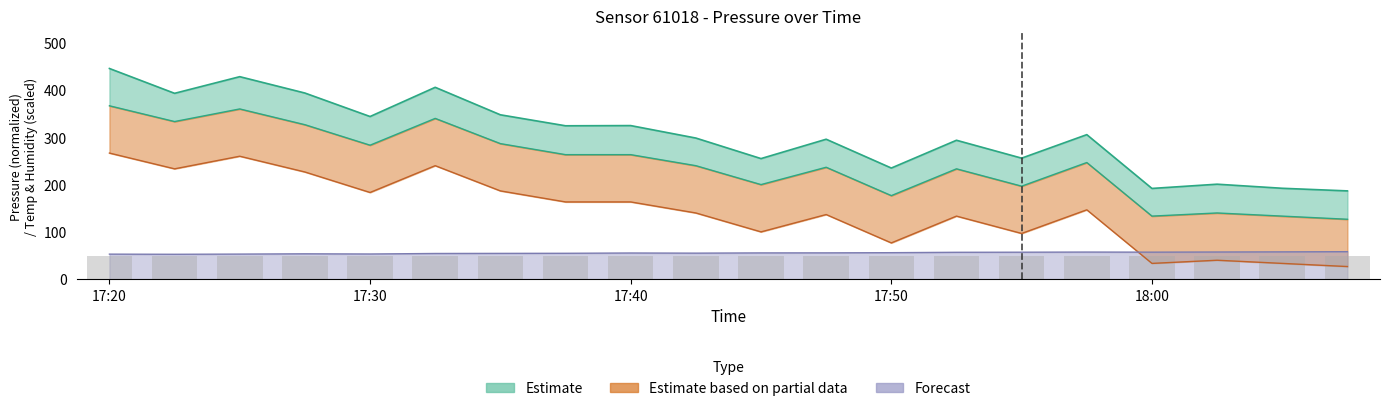

What is the difference between the highest and lowest values at 17:48?

240.3